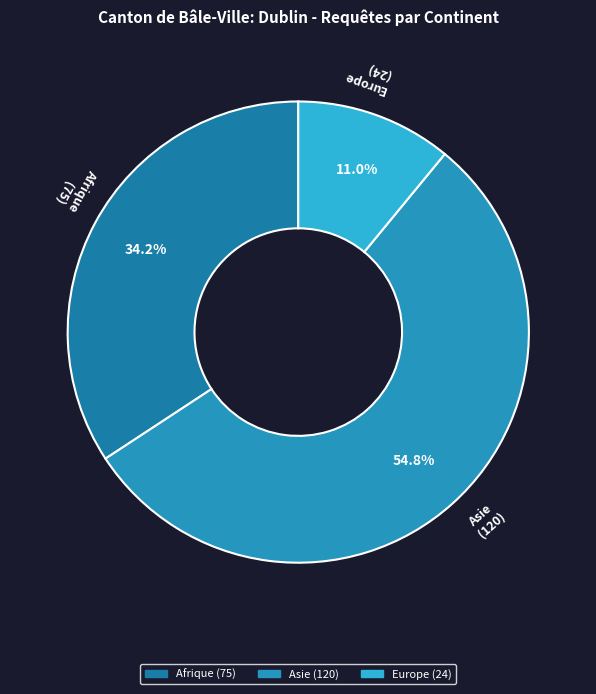

Which has a higher value, Europe or Afrique?

Afrique